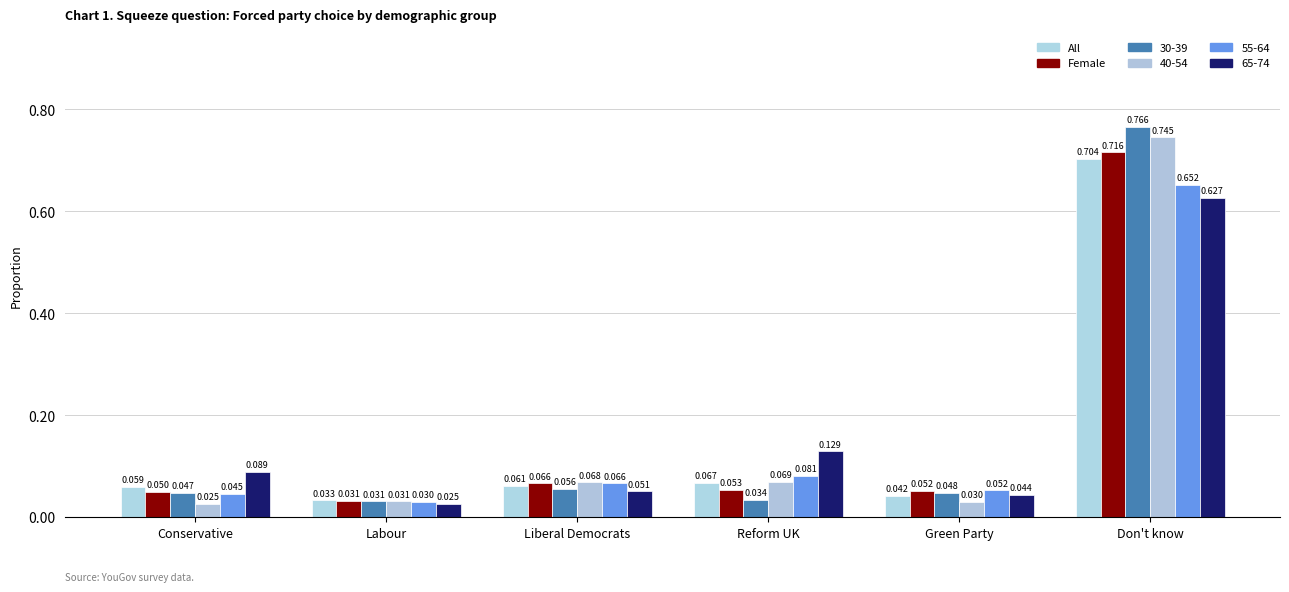

What is the approximate value of All at Don't know?

0.7